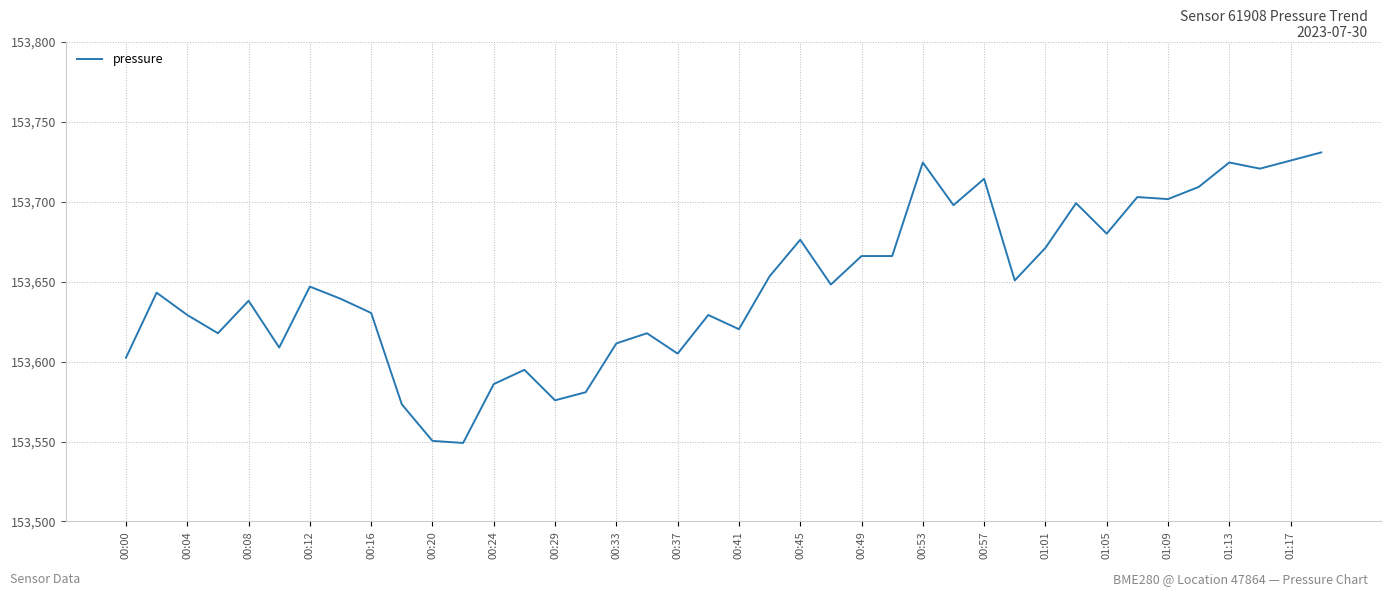

What is the minimum value shown in the chart?

153549.1